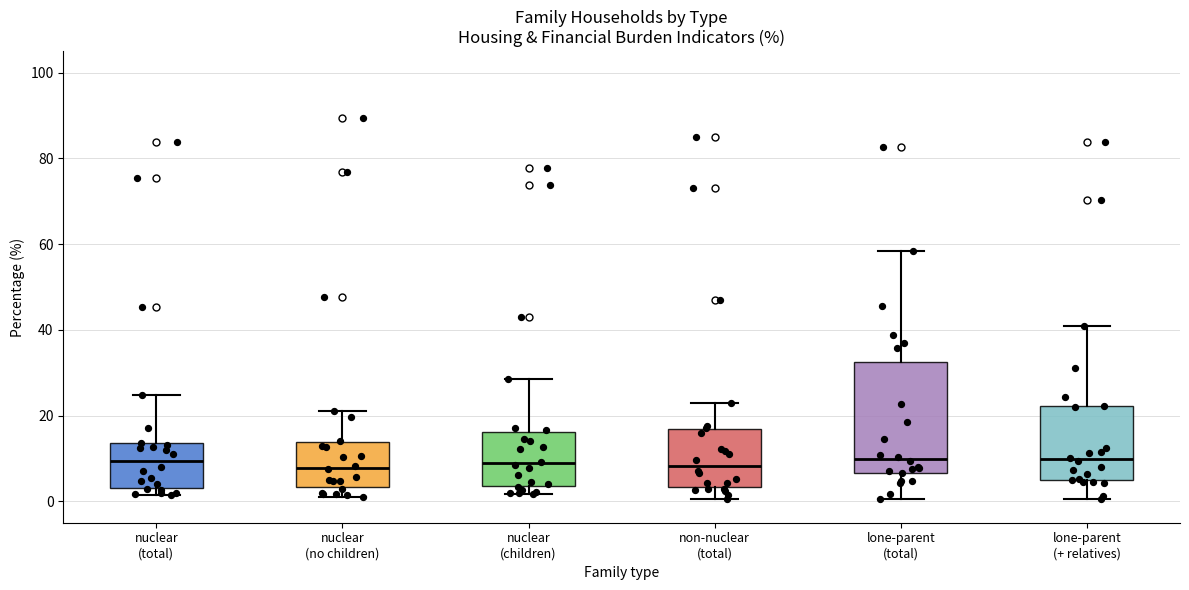

Comparing the boxes themselves (not the whiskers), which one is the tallest?

lone-parent (total)